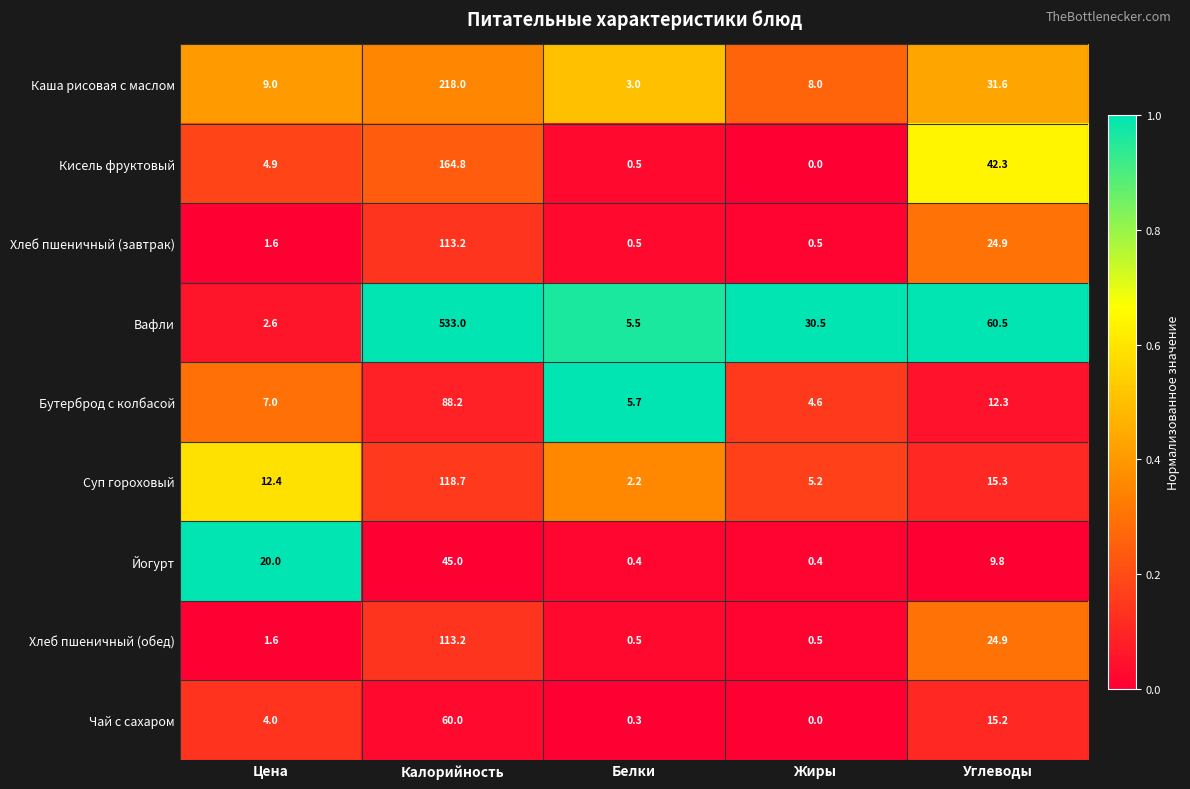

True or false: Суп гороховый has a value of 2.2 at Белки.

True